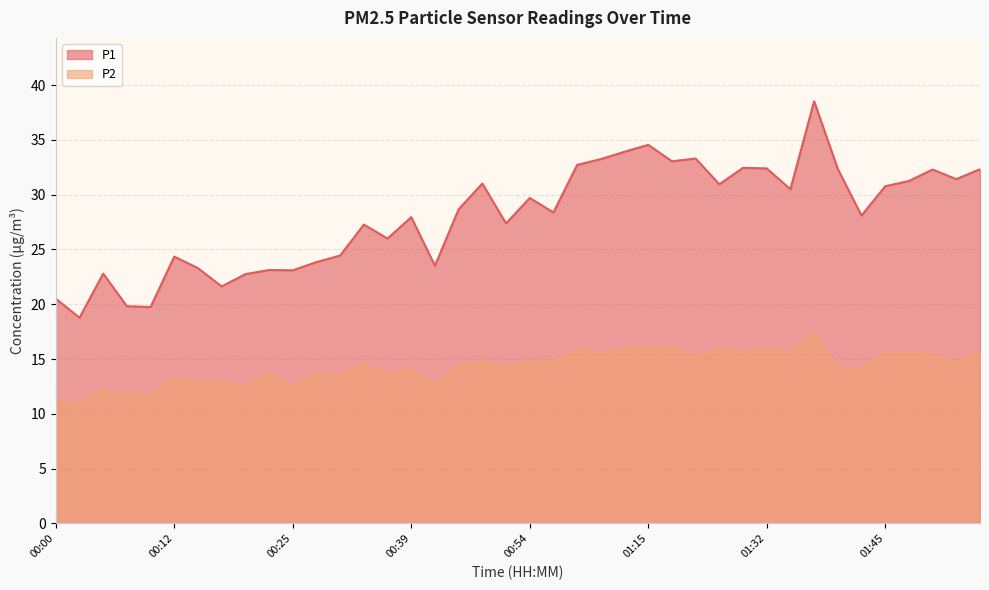

What is the sum of all P2 values?

570.7